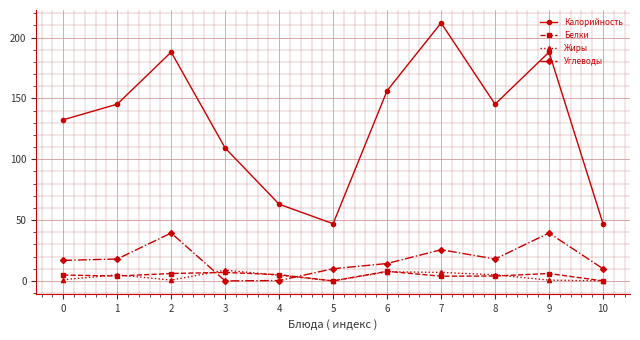

What is the sum of the Углеводы values at 4 and 3?

0.3